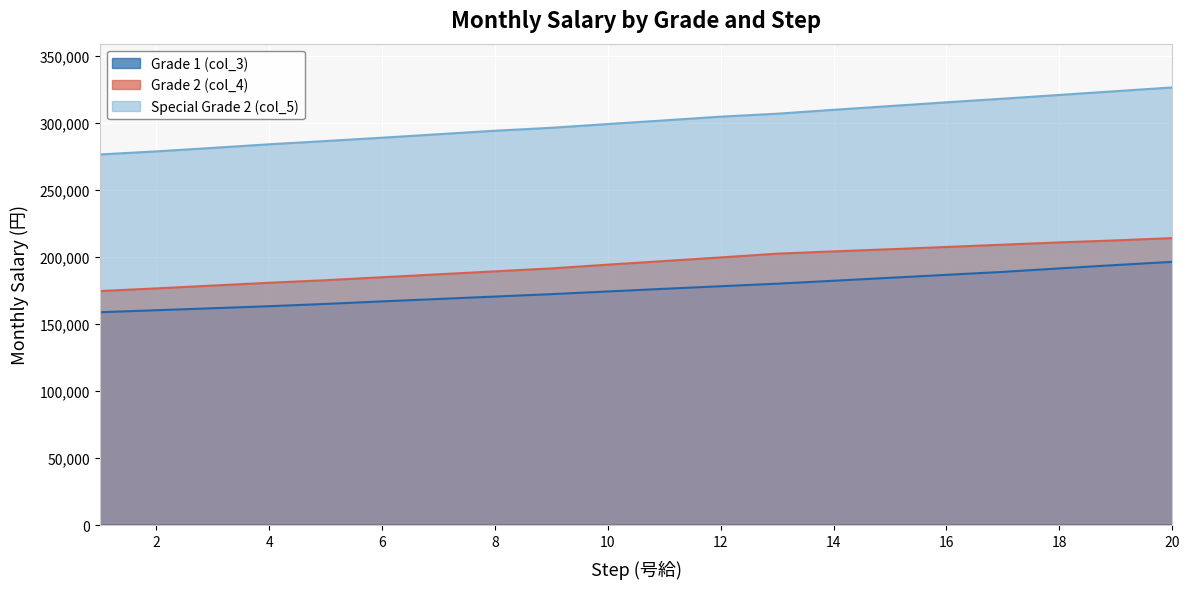

Between 7 and 17, which series saw the biggest shift?

Special Grade 2 (col_5)